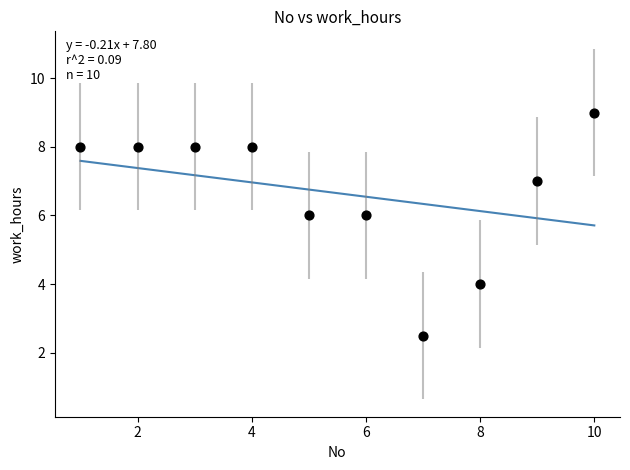

What is the average Y value?

6.7